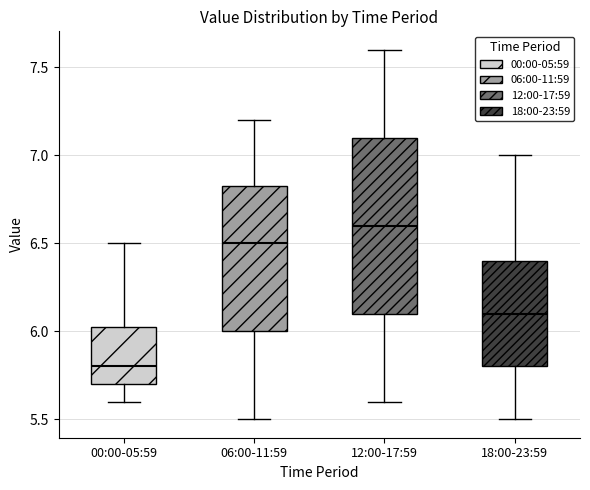

Reading left to right, transcribe this box plot: for each box, give where its median line is, the range the box spans, and where its two whiskers end, as read against the y-axis. The values are not printed on the chart, so give them approximately, as read against the axis.

00:00-05:59: median 5.80, box 5.70 to 6.05, whiskers 5.60 to 6.50
06:00-11:59: median 6.50, box 6.00 to 6.85, whiskers 5.50 to 7.20
12:00-17:59: median 6.60, box 6.10 to 7.10, whiskers 5.60 to 7.60
18:00-23:59: median 6.10, box 5.80 to 6.40, whiskers 5.50 to 7.00